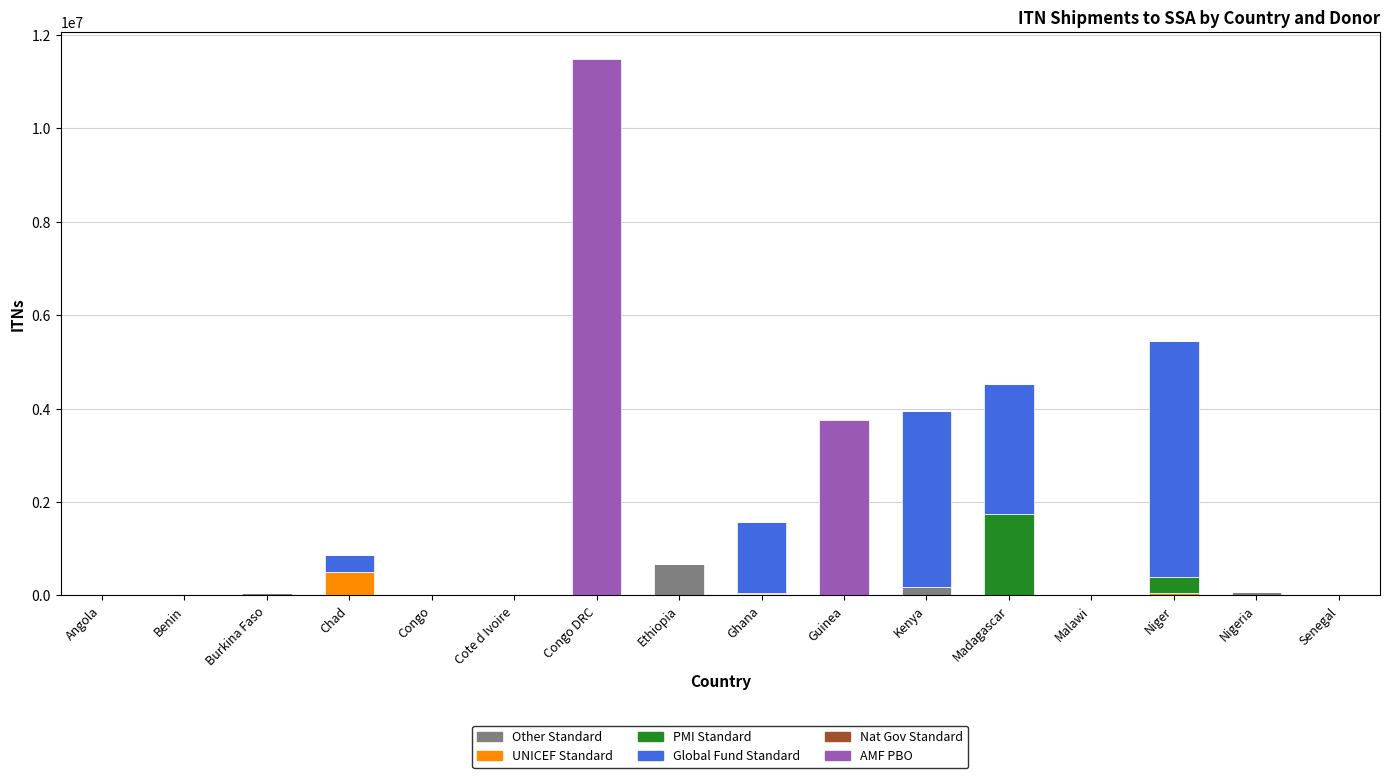

Does the chart contain stacked bars?

Yes